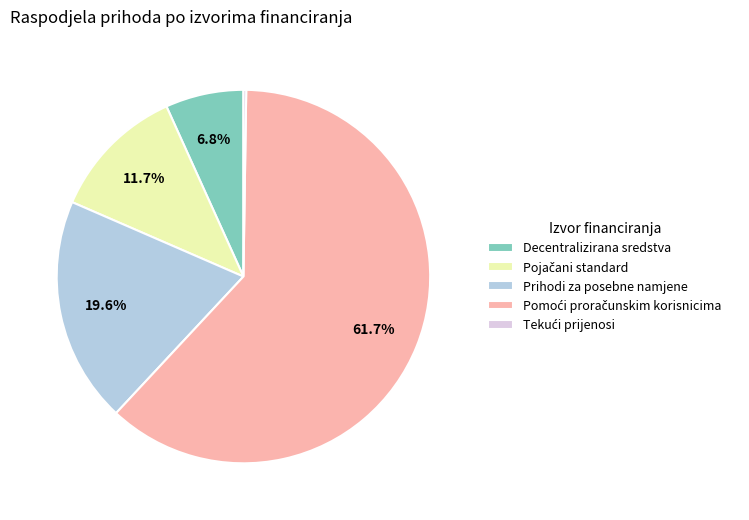

Is Prihodi za posebne namjene the majority of the pie?

No